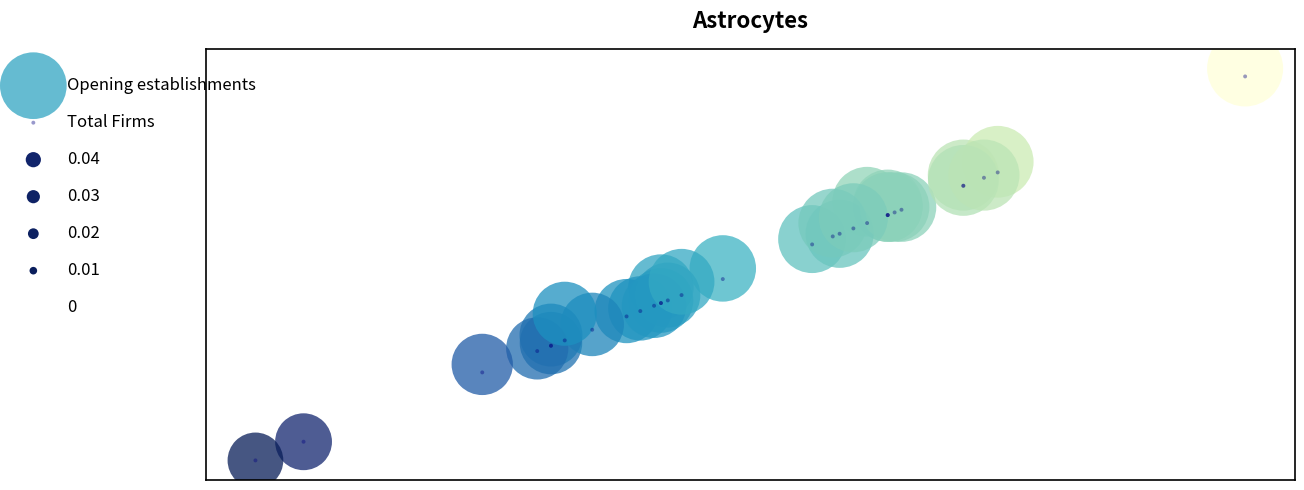

Which series contains the highest Y value?

Opening establishments